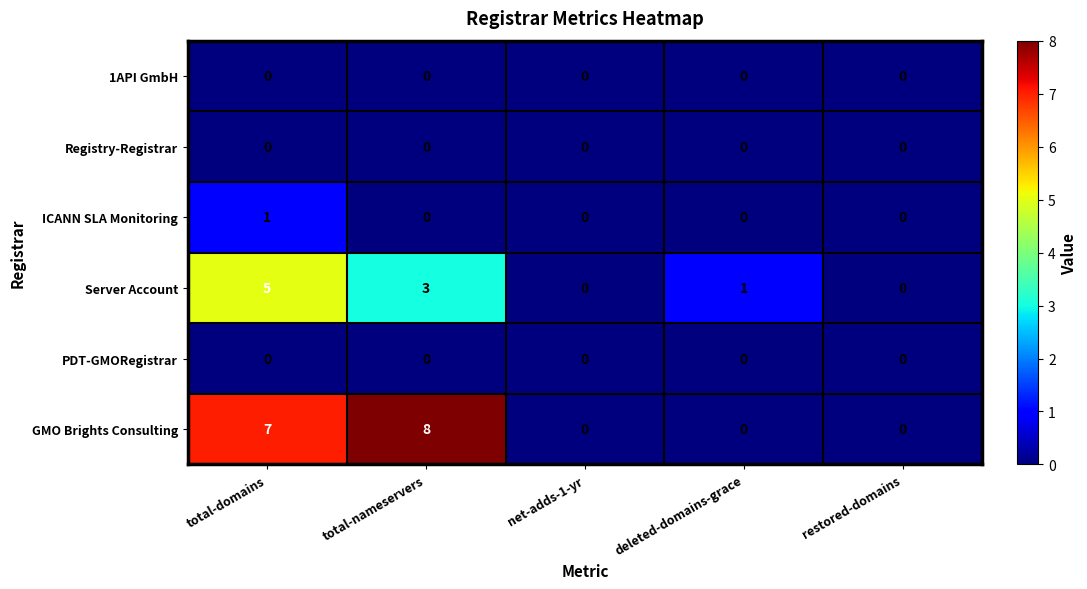

What is the difference between the maximum and second lowest values in the GMO Brights Consulting series?

8